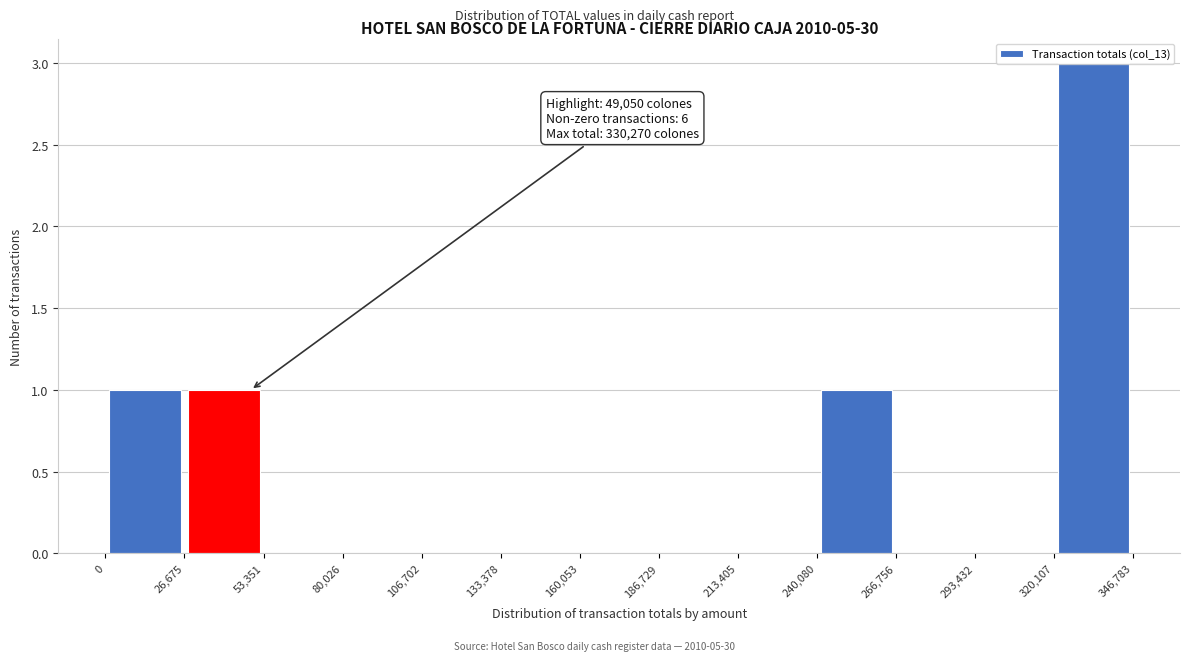

Over which range of the x-axis is the bar tallest?

320,107 to 346,783